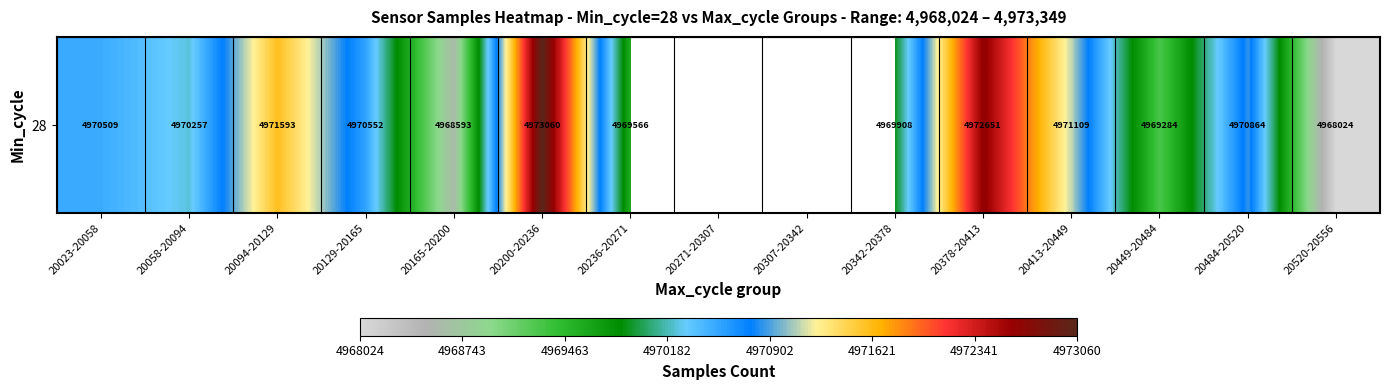

What is the change in value from 20378-20413 to 20520-20556?

-4627.0